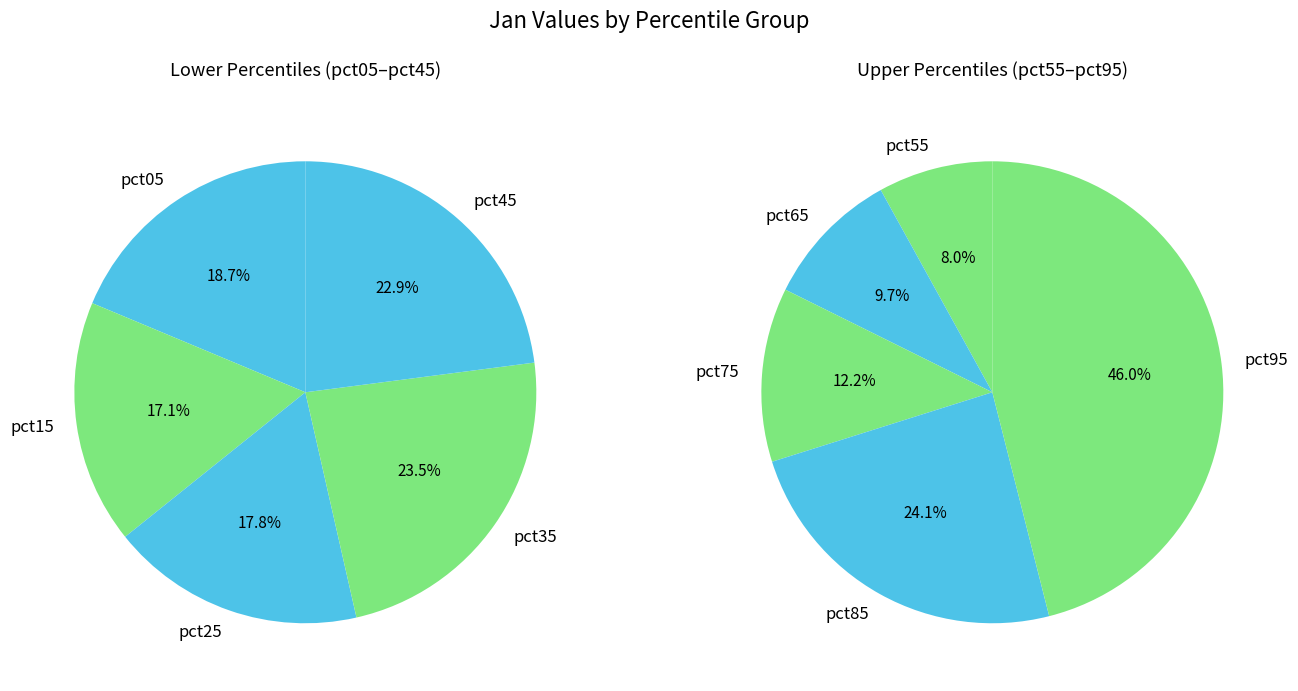

Does pct45 represent more than half of the total?

No